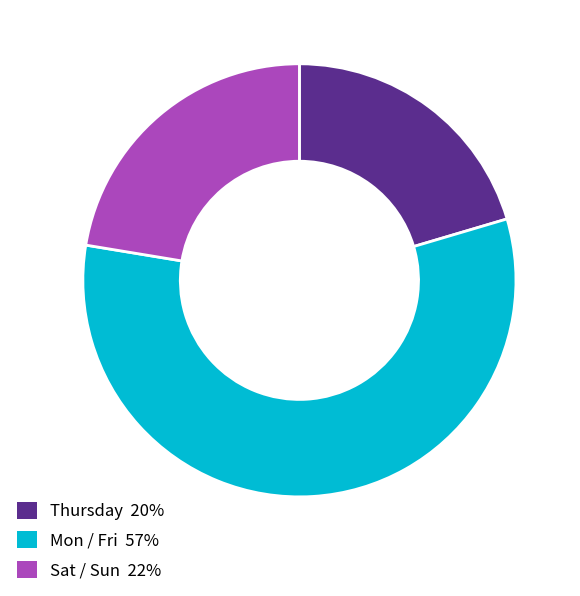

How many segments does this pie chart have?

3